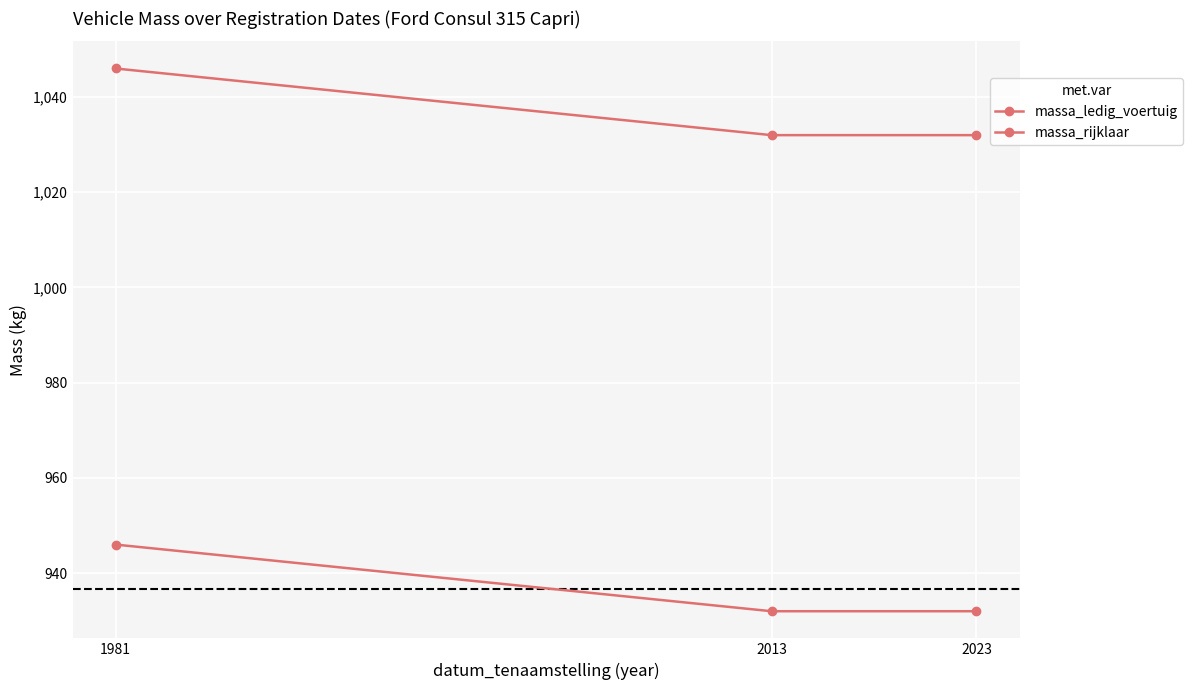

How many categories are shown in the chart?

3